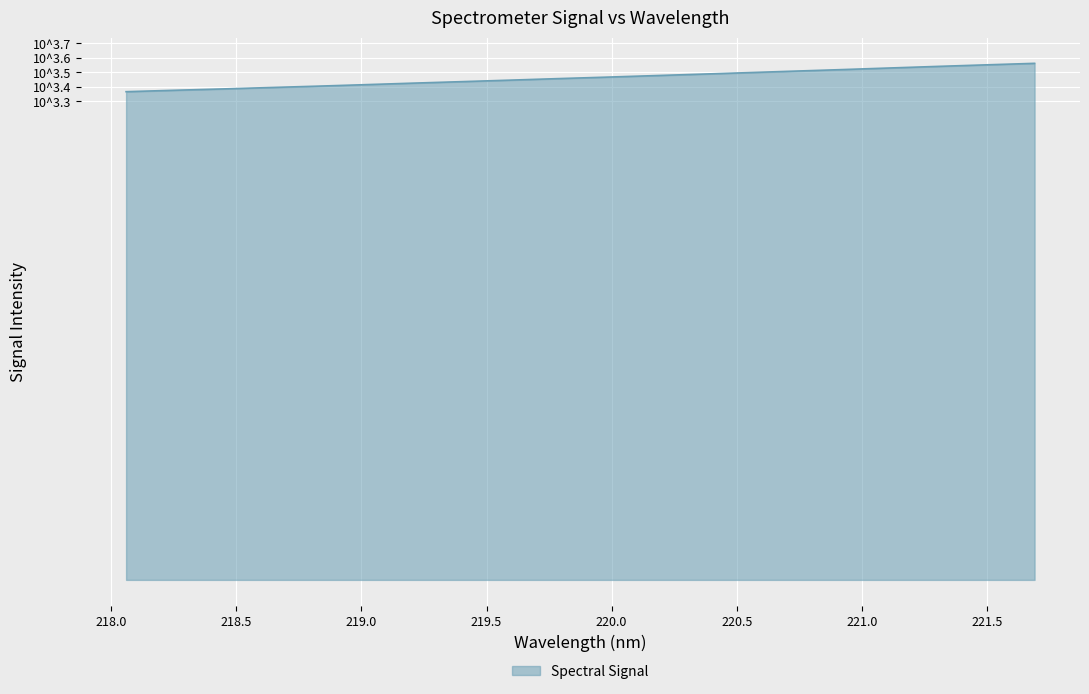

Rank the categories by value from lowest to highest.

218.0596, 218.2508, 218.442, 218.6332, 218.8244, 219.0156, 219.2067, 219.3979, 219.589, 219.7801, 219.9712, 220.1623, 220.3533, 220.5444, 220.7354, 220.9264, 221.1174, 221.3083, 221.4993, 221.6902